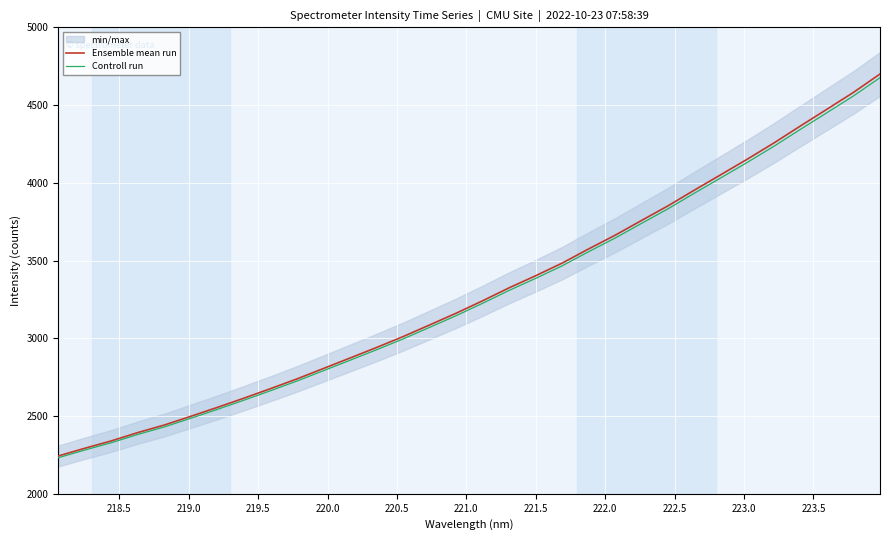

True or false: Controll run and Ensemble mean run intersect in this chart.

False